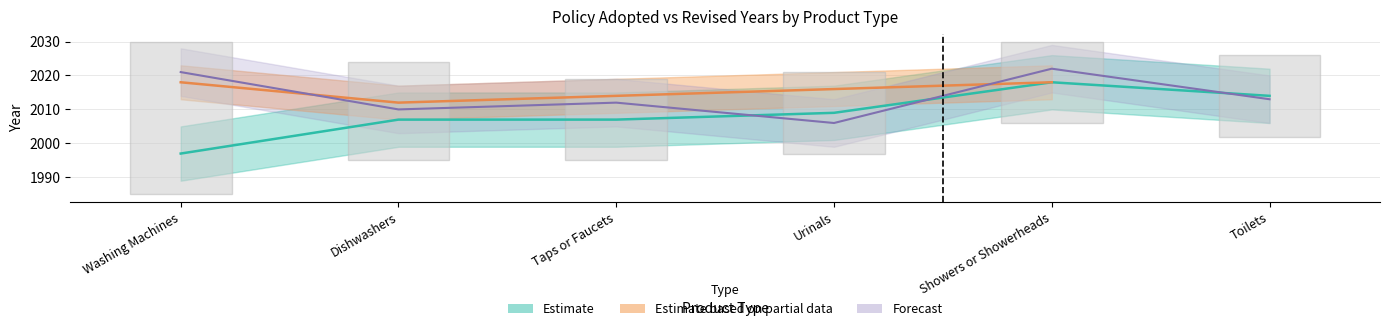

What is the average value?

2009